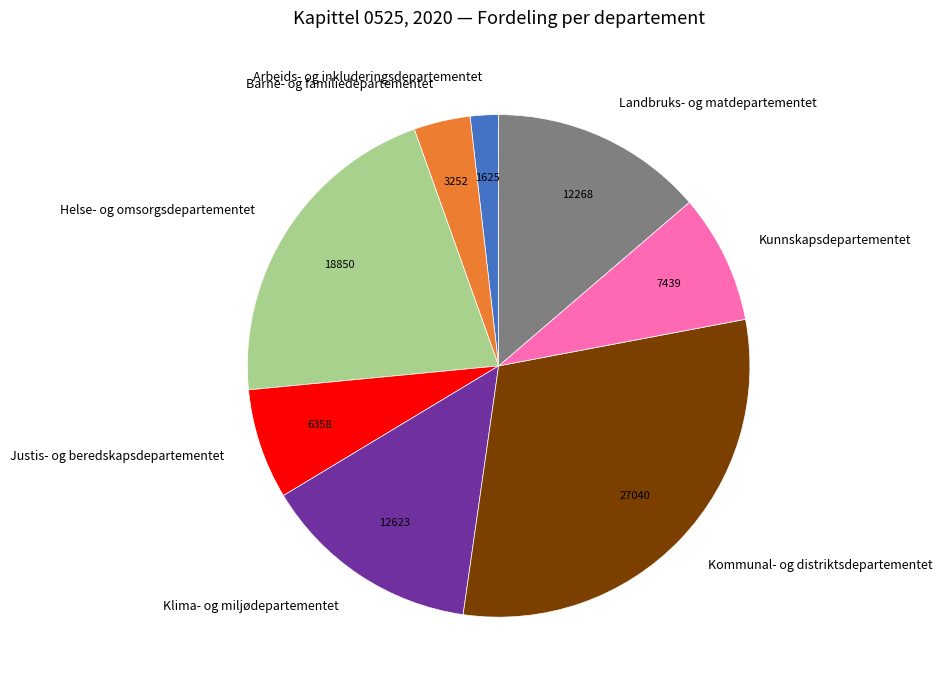

Does Helse- og omsorgsdepartementet represent more than half of the total?

No